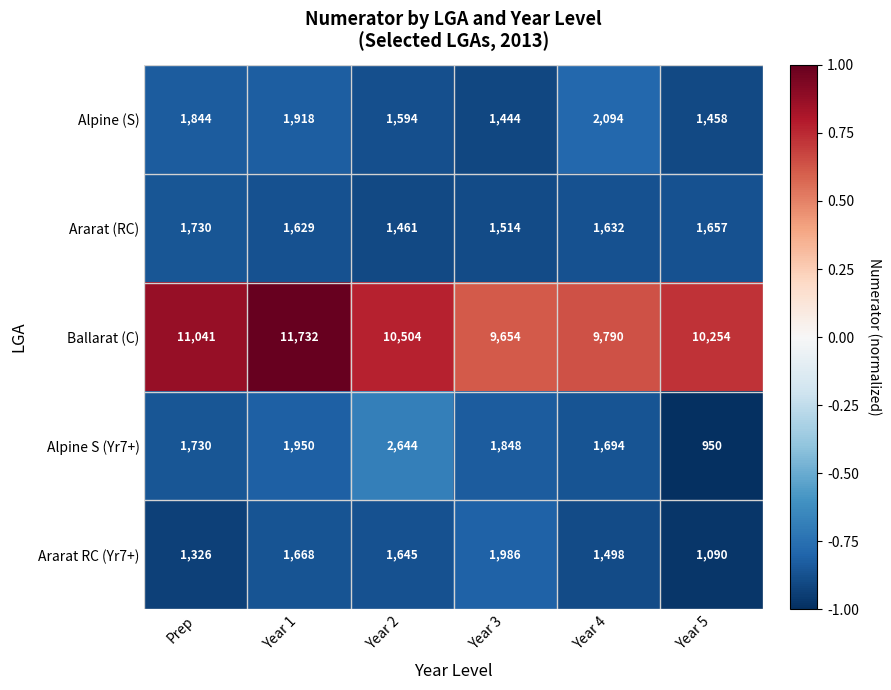

What is the difference between the highest and lowest values at Year 5?

9304